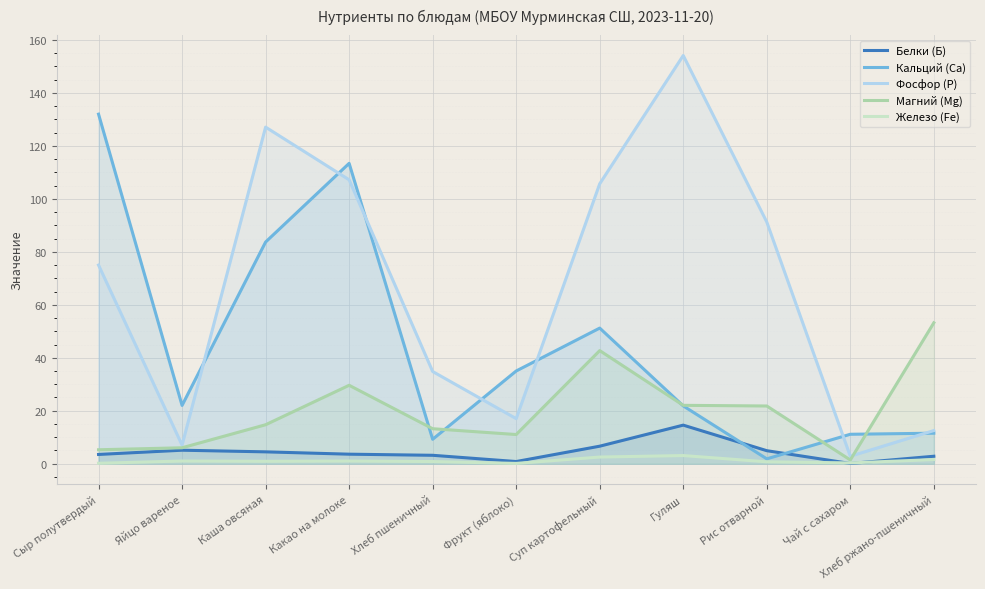

Which series has the widest spread of values?

Фосфор (P)